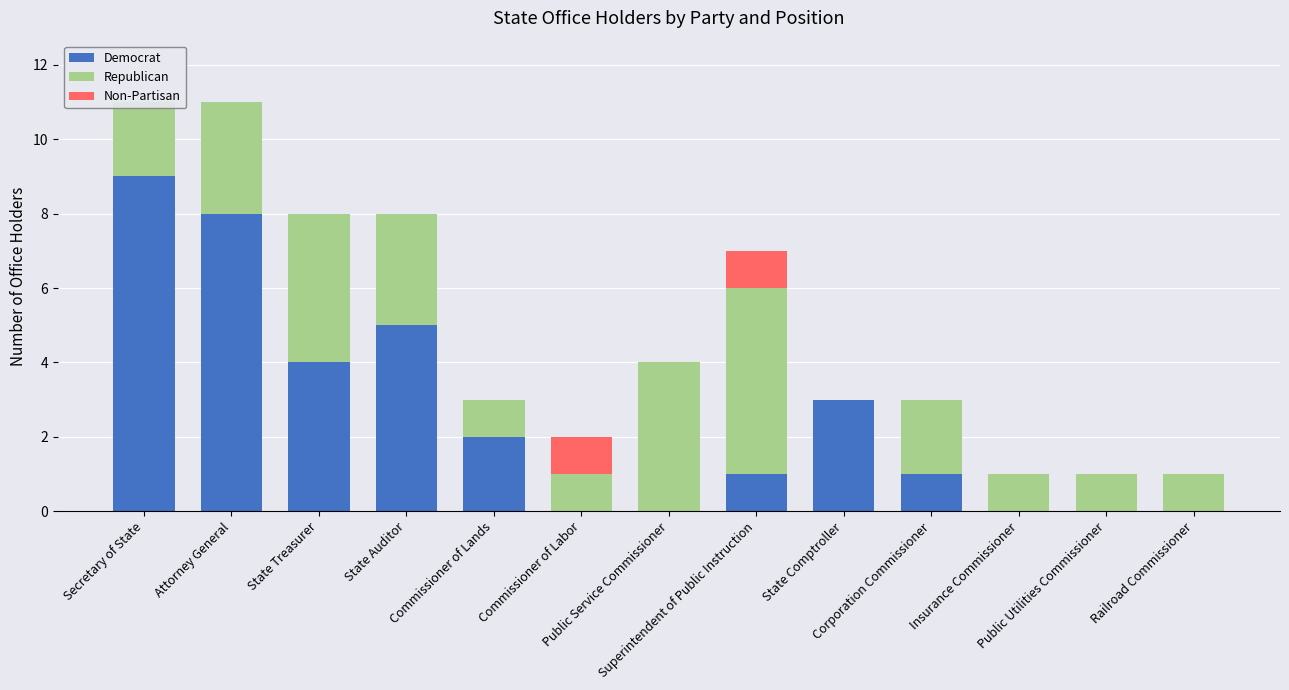

Reading left to right, transcribe all the data shown in this chart.

Democrat: Secretary of State=9	Attorney General=8	State Treasurer=4	State Auditor=5	Commissioner of Lands=2	Commissioner of Labor=0	Public Service Commissioner=0	Superintendent of Public Instruction=1	State Comptroller=3	Corporation Commissioner=1	Insurance Commissioner=0	Public Utilities Commissioner=0	Railroad Commissioner=0
Republican: Secretary of State=2	Attorney General=3	State Treasurer=4	State Auditor=3	Commissioner of Lands=1	Commissioner of Labor=1	Public Service Commissioner=4	Superintendent of Public Instruction=5	State Comptroller=0	Corporation Commissioner=2	Insurance Commissioner=1	Public Utilities Commissioner=1	Railroad Commissioner=1
Non-Partisan: Secretary of State=0	Attorney General=0	State Treasurer=0	State Auditor=0	Commissioner of Lands=0	Commissioner of Labor=1	Public Service Commissioner=0	Superintendent of Public Instruction=1	State Comptroller=0	Corporation Commissioner=0	Insurance Commissioner=0	Public Utilities Commissioner=0	Railroad Commissioner=0